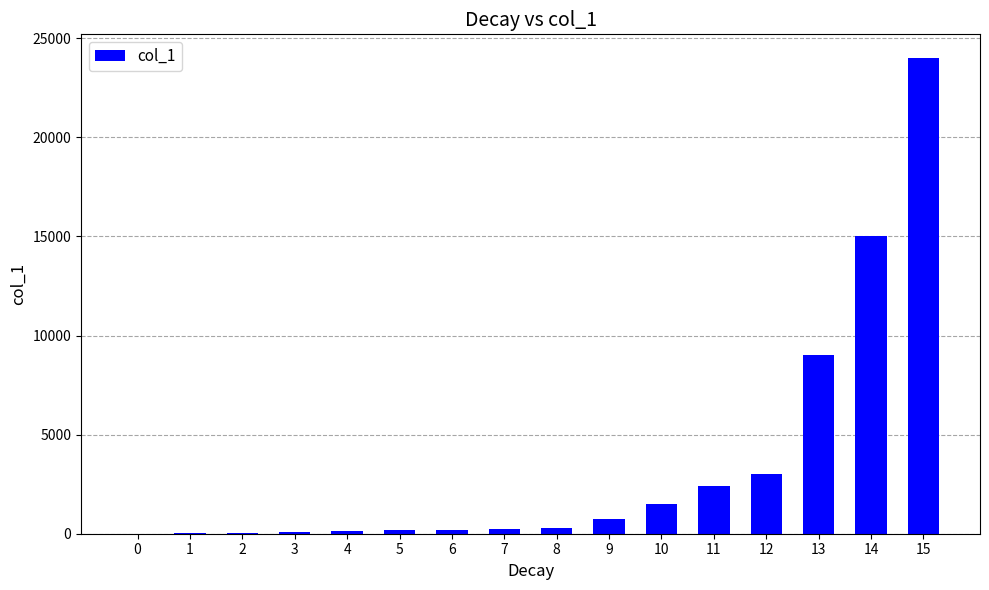

Which has a higher value, 5 or 14?

14